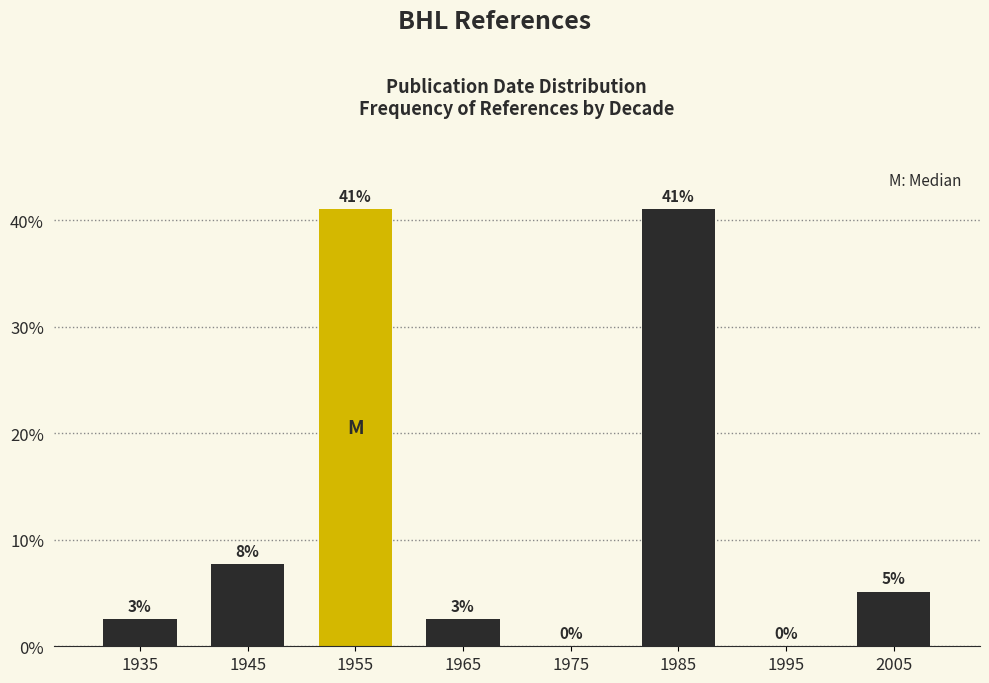

What is the greatest value displayed?

41.0